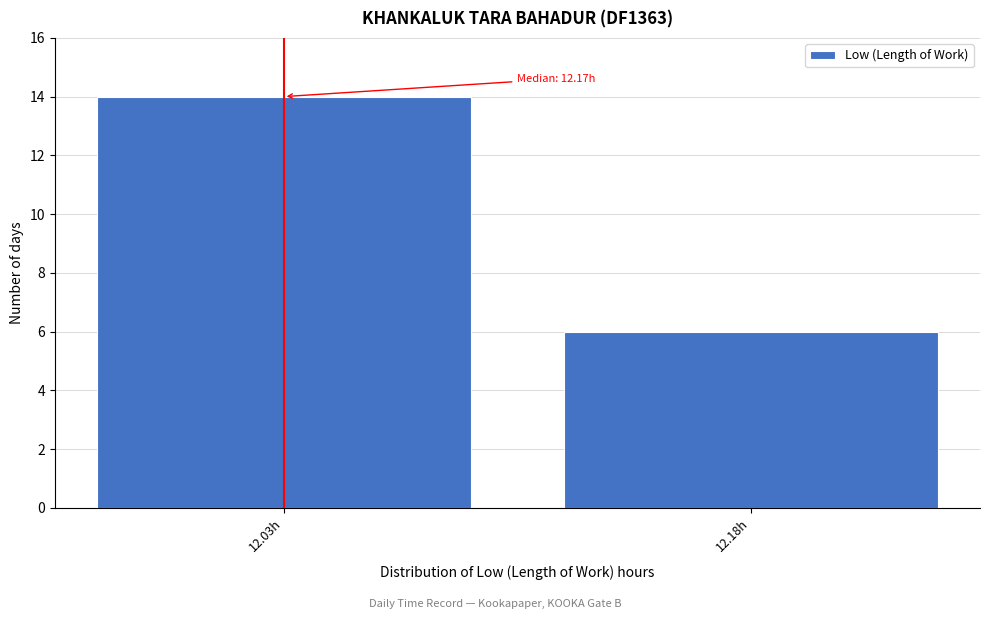

Reading left to right, transcribe all the data shown in this chart.

14	6